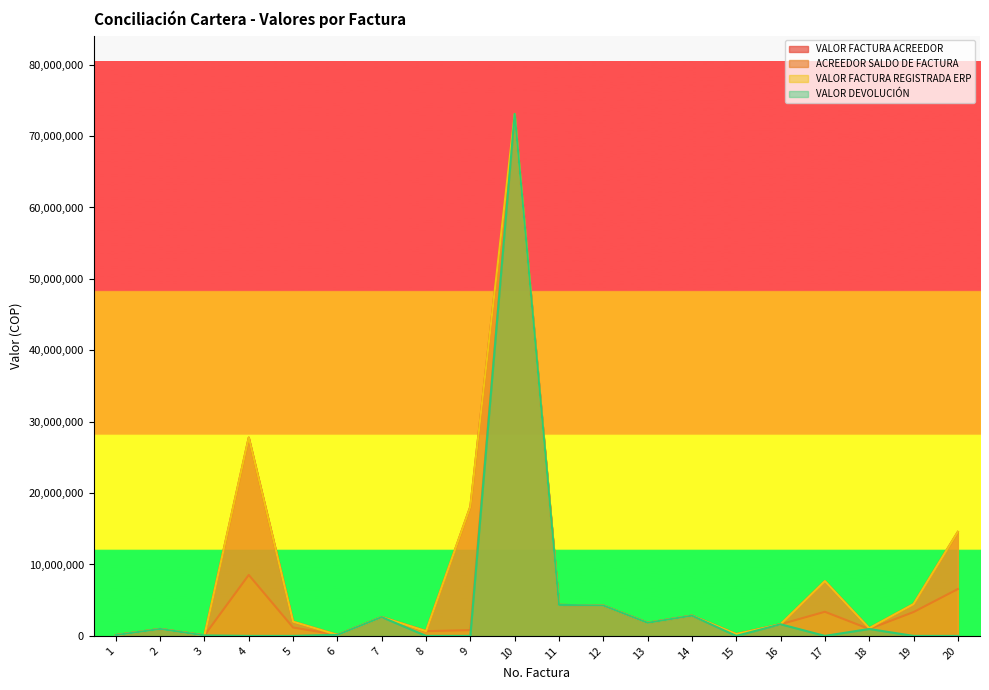

The value of VALOR FACTURA REGISTRADA ERP at 13 is 468687. True or false?

False